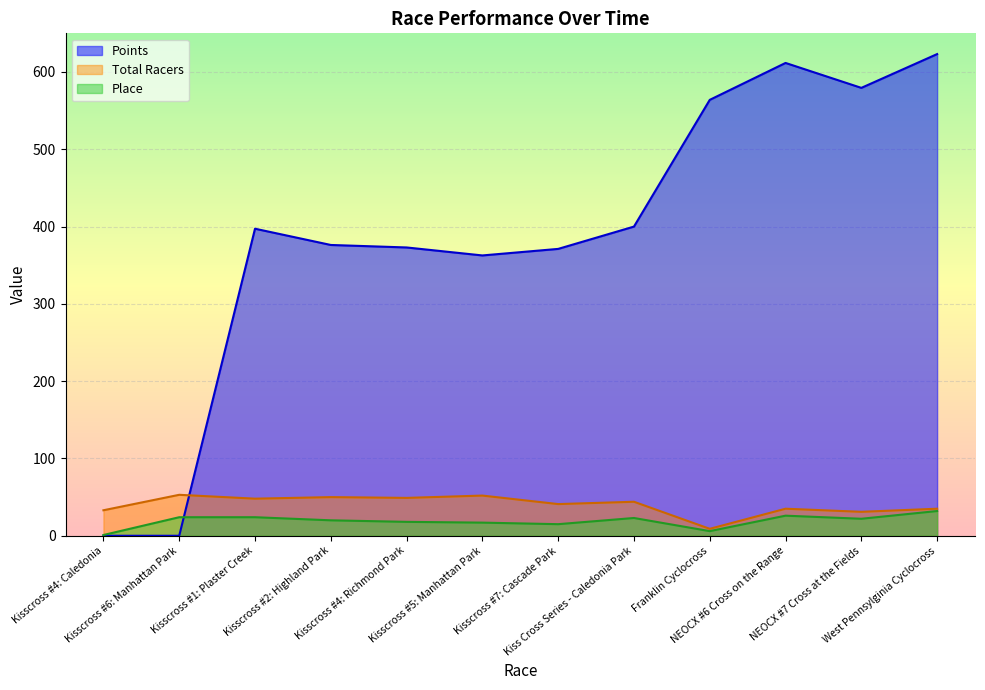

List the labels in order of Place value, largest first.

West Pennsylginia Cyclocross, NEOCX #6 Cross on the Range, Kisscross #6: Manhattan Park, Kisscross #1: Plaster Creek, Kiss Cross Series - Caledonia Park, NEOCX #7 Cross at the Fields, Kisscross #2: Highland Park, Kisscross #4: Richmond Park, Kisscross #5: Manhattan Park, Kisscross #7: Cascade Park, Franklin Cyclocross, Kisscross #4: Caledonia